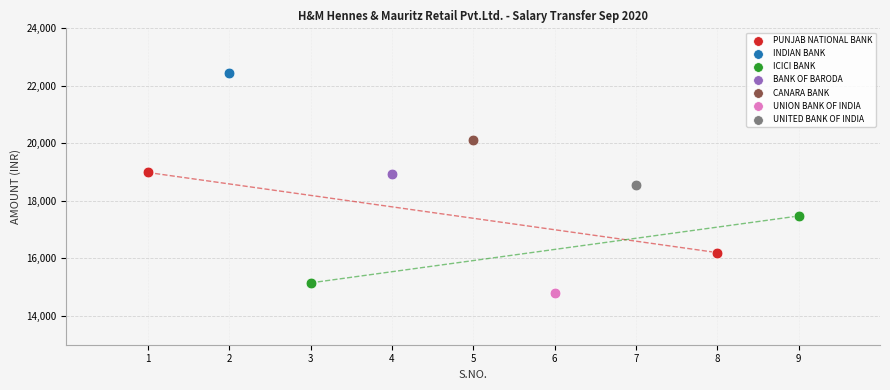

Which series reaches the maximum Y coordinate?

INDIAN BANK